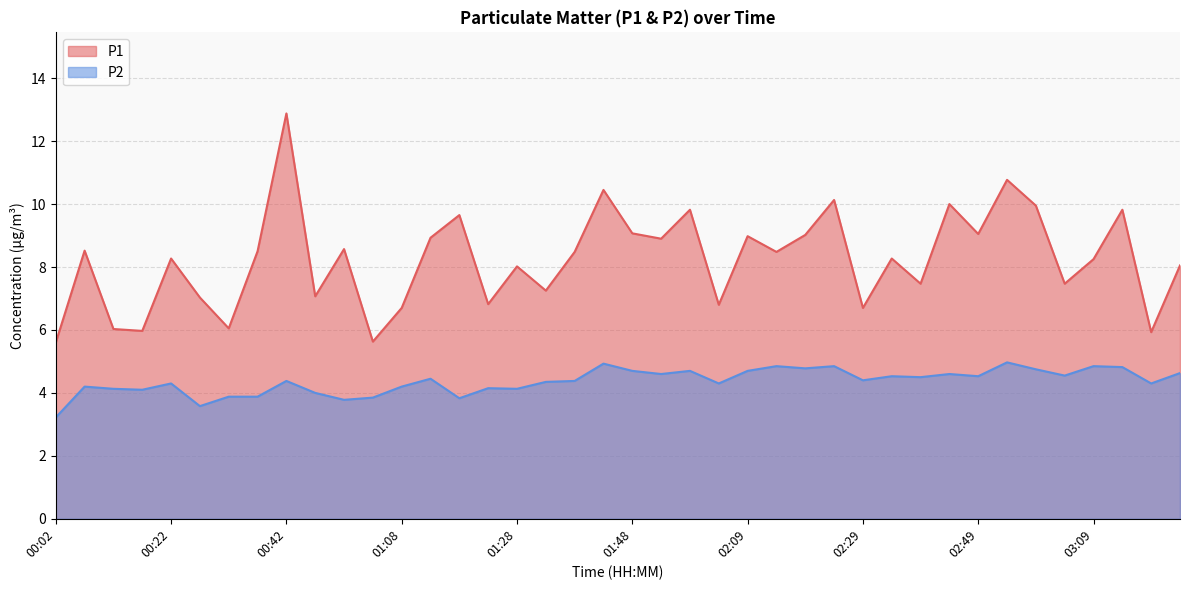

True or false: P1 has a value of 2.7 at 02:19.

False